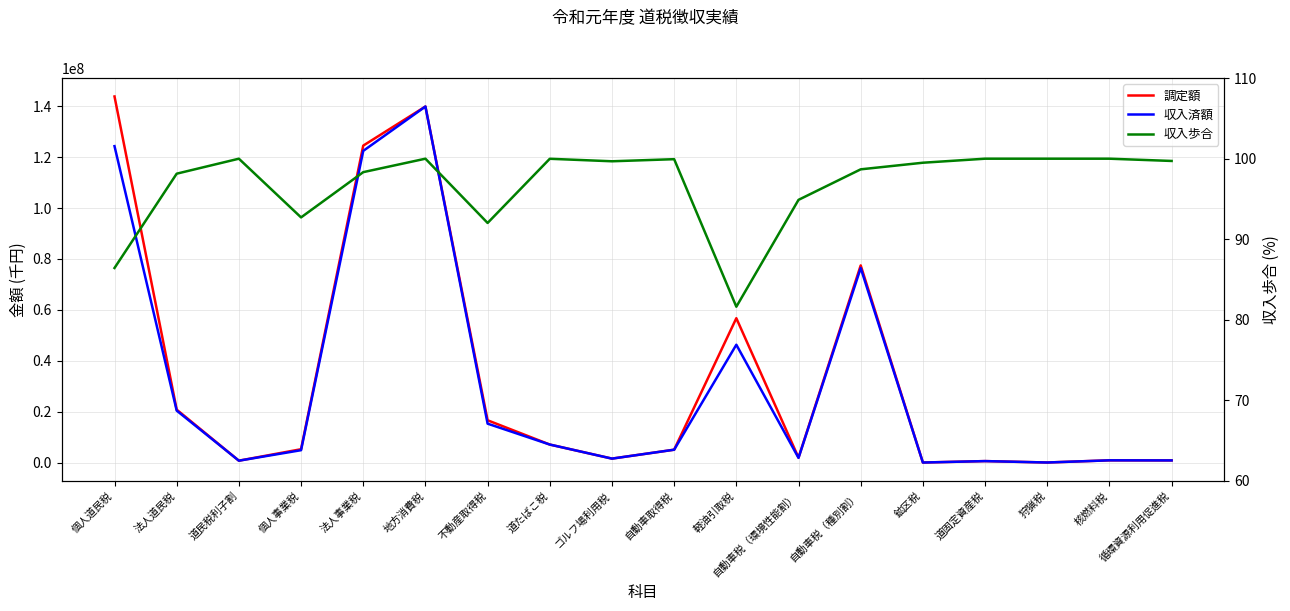

True or false: 収入済額 and 収入歩合 cross at least once.

False